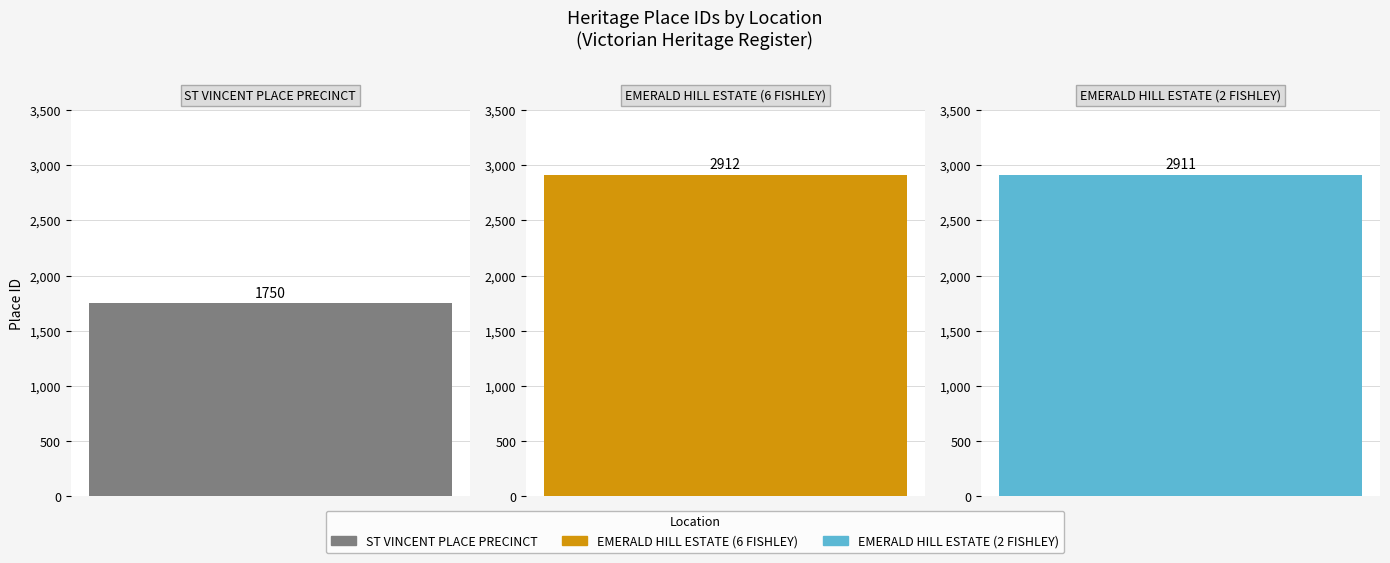

Where is the data nearest to the value 2331?

EMERALD HILL ESTATE (2 FISHLEY)